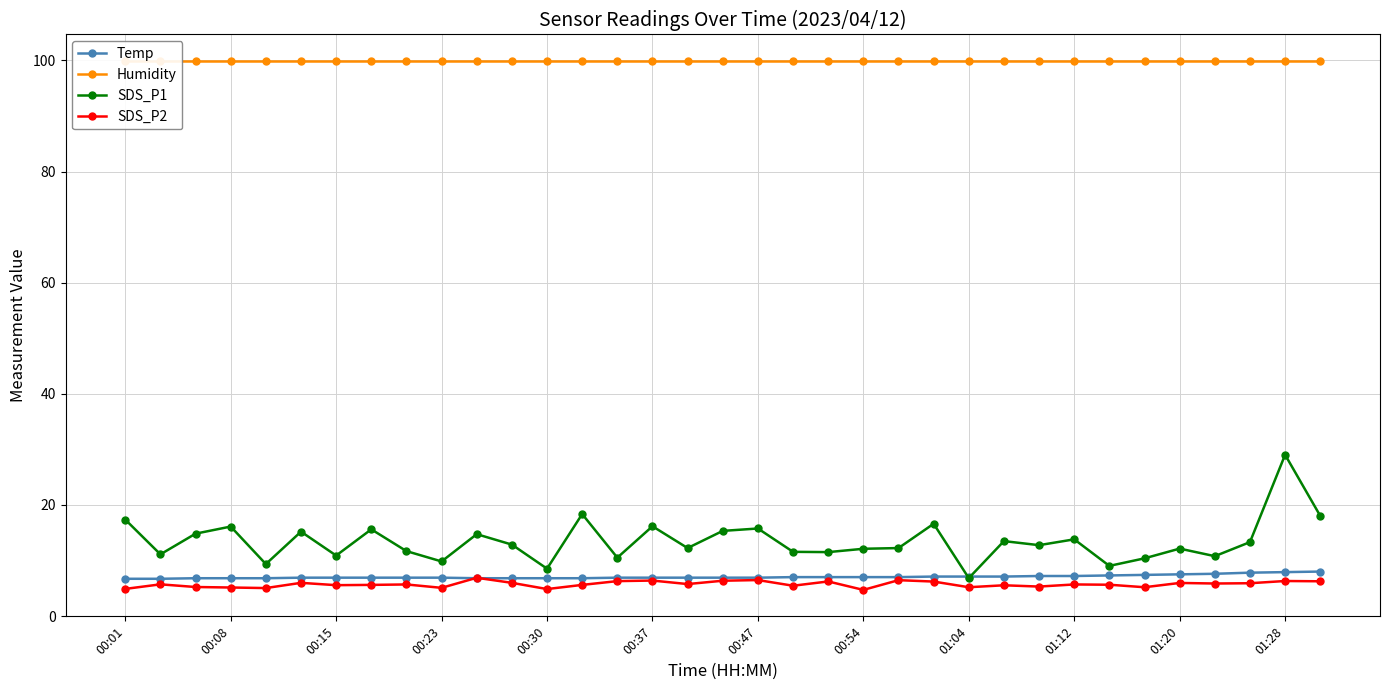

Is it true that Humidity equals 175.8 at 19?

False